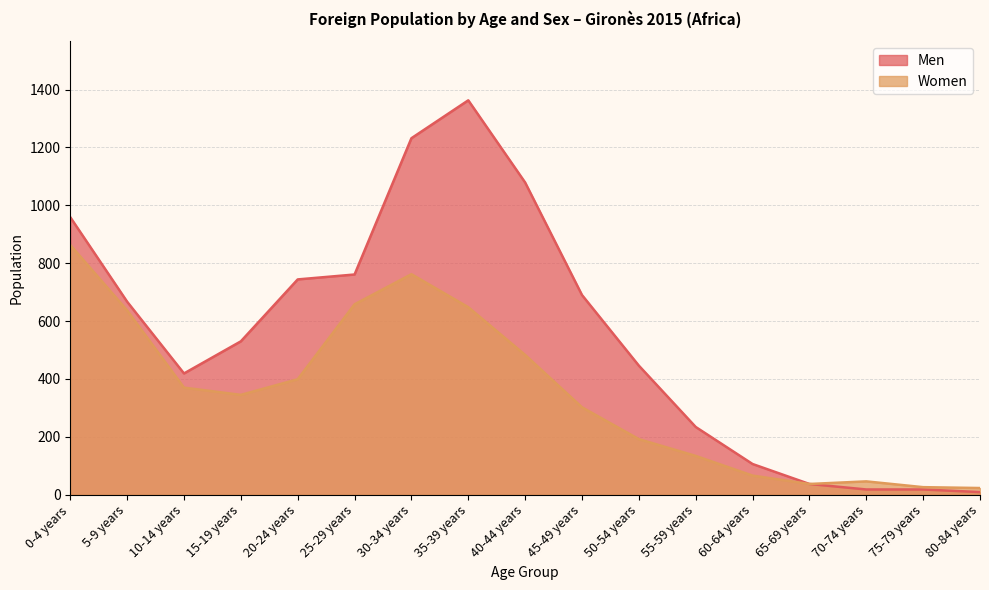

What is the label of the 5th point from the left?

20-24 years